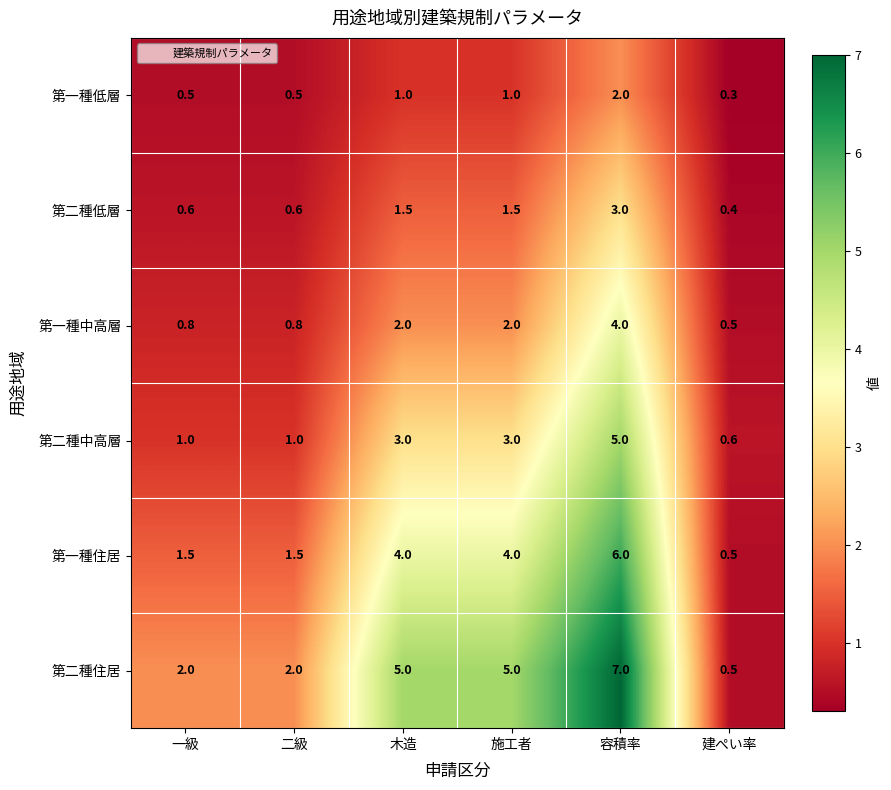

At 容積率, list the series in order from smallest to largest.

第一種低層, 第二種低層, 第一種中高層, 第二種中高層, 第一種住居, 第二種住居